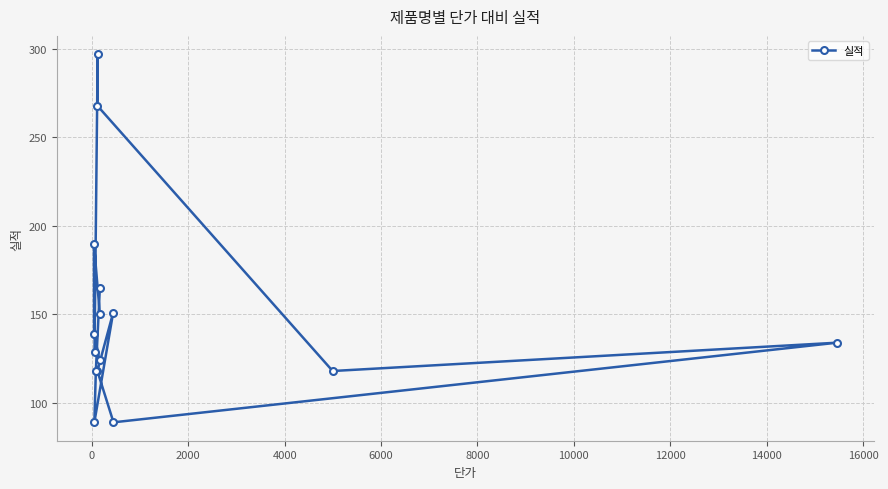

Count the number of data series in this chart.

1